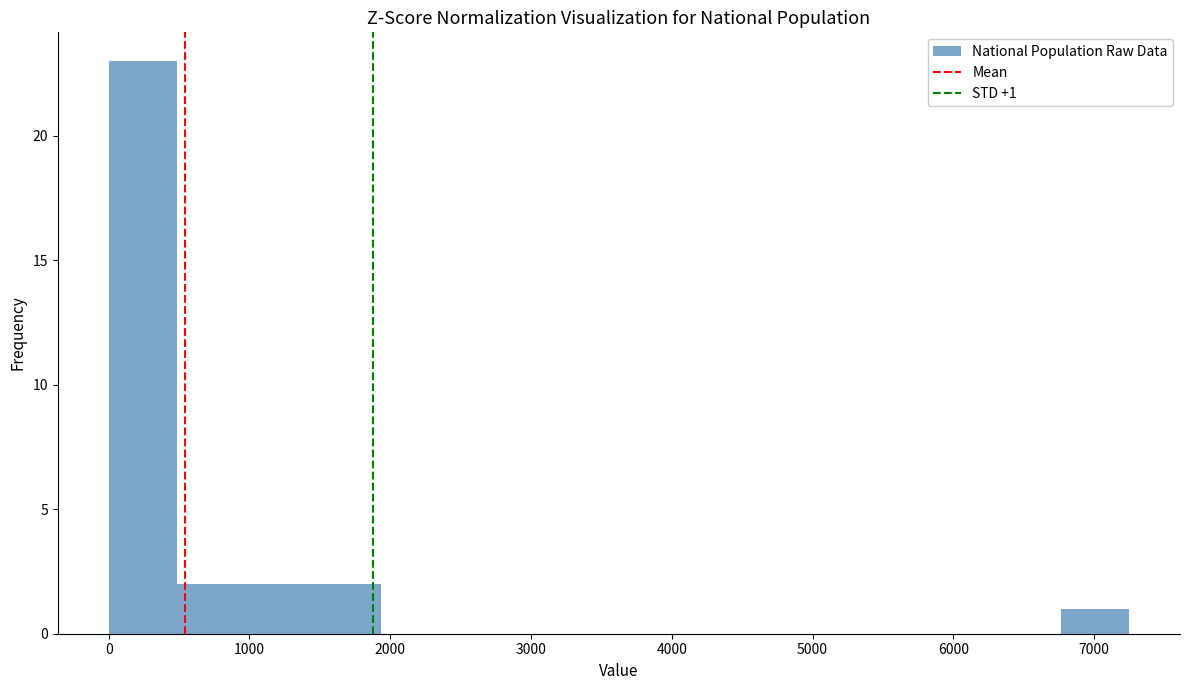

Over which range of the x-axis is the bar tallest?

0 to 500